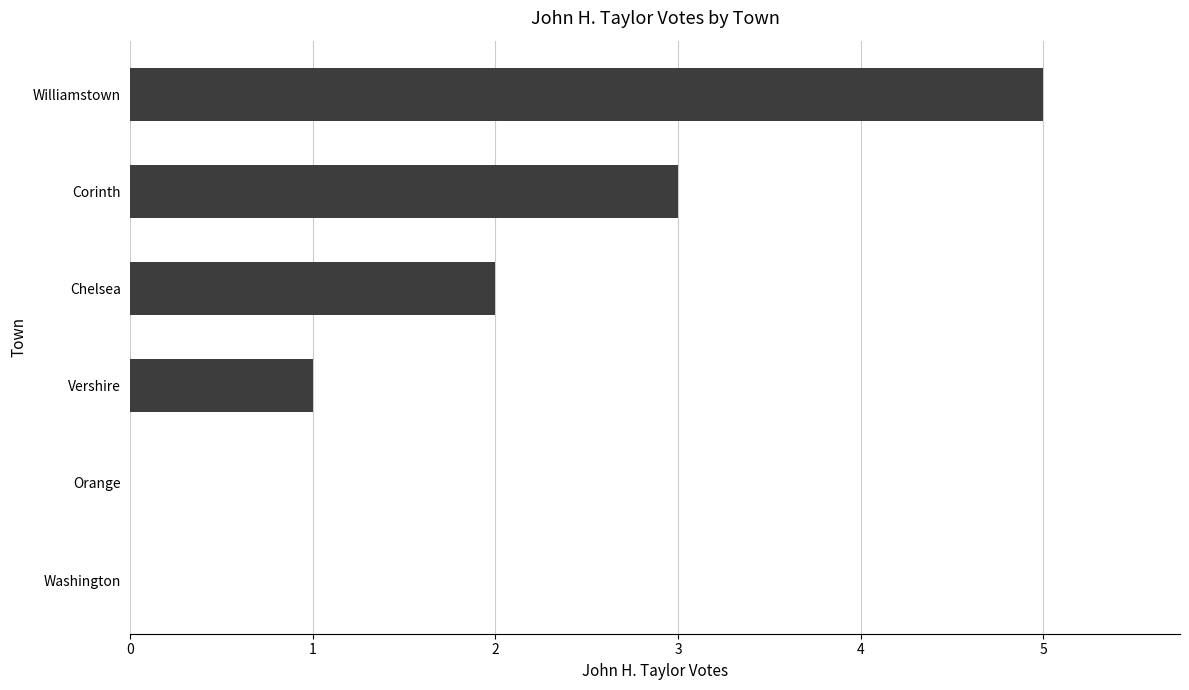

Between Vershire and Williamstown, which is larger?

Williamstown